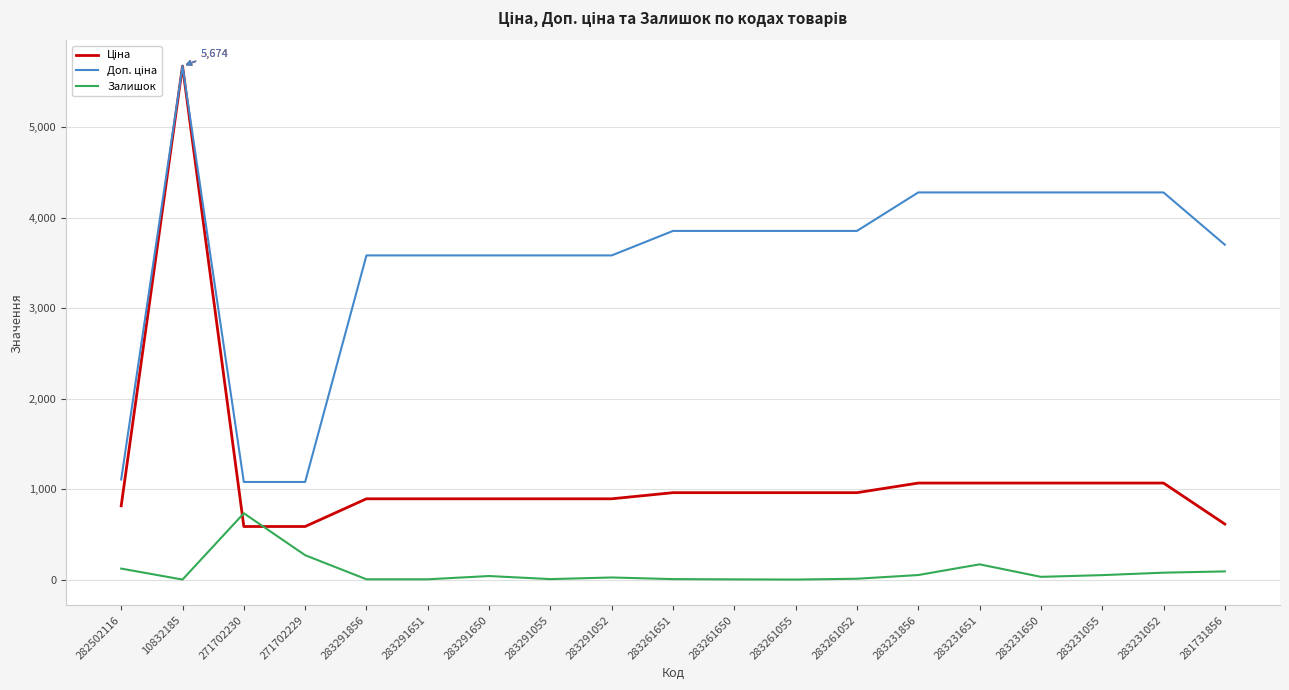

At which category does the chart reach its peak across all series?

10832185